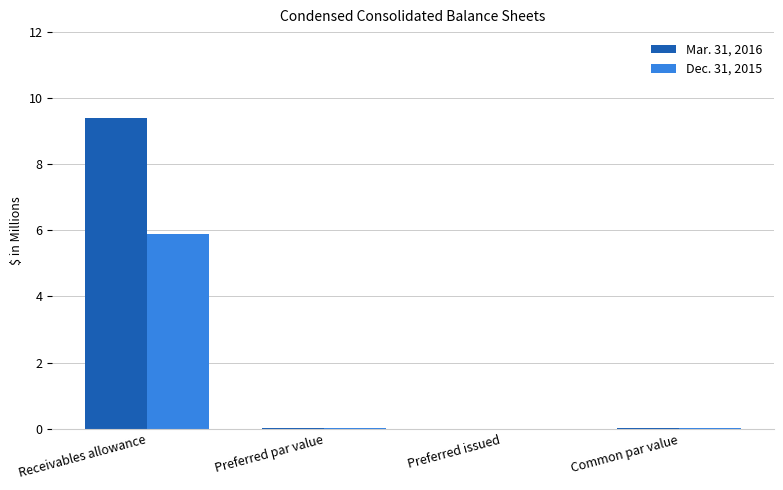

What is the highest value of the Mar. 31, 2016 series?

9.4